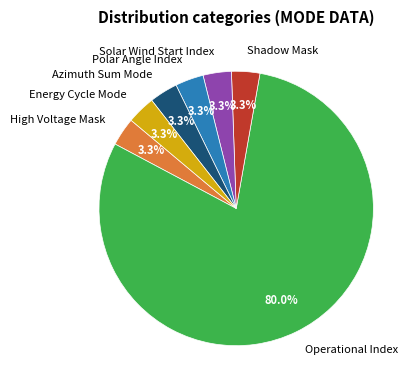

What portion of the pie excludes Azimuth Sum Mode?

96.7%